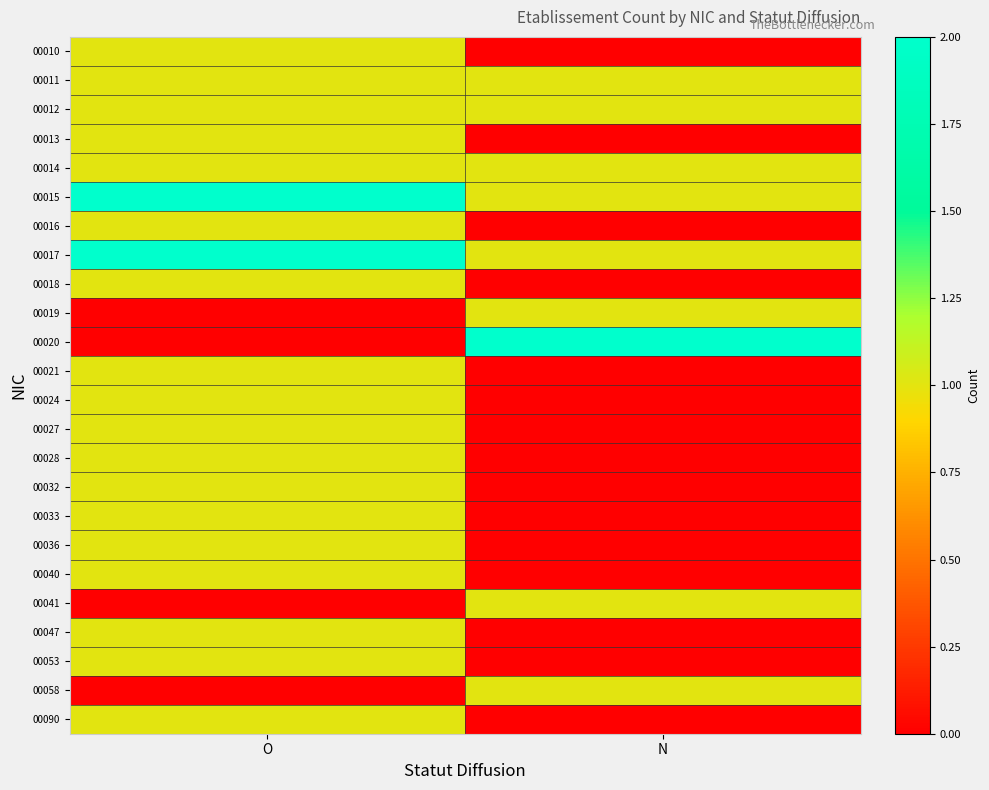

Which category has the lowest value across all series?

N